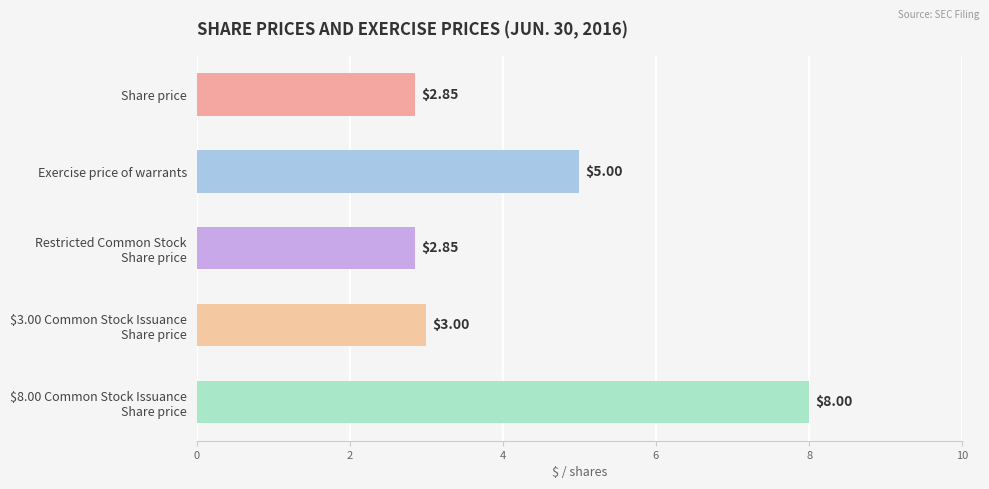

What is the difference between the second highest and second lowest values?

2.1